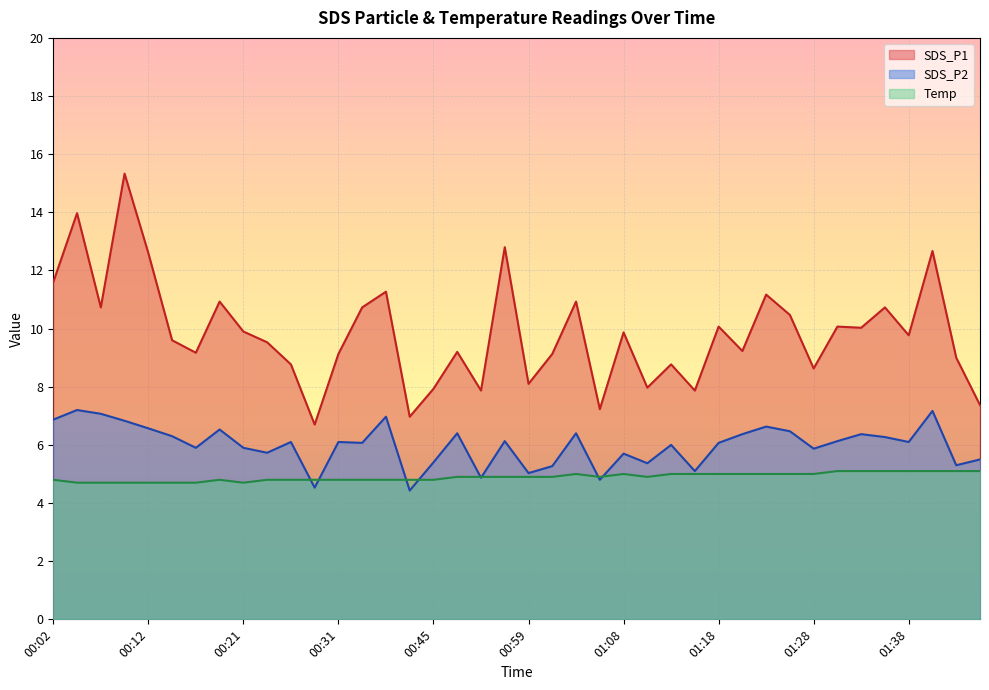

True or false: SDS_P2 and SDS_P1 intersect in this chart.

False